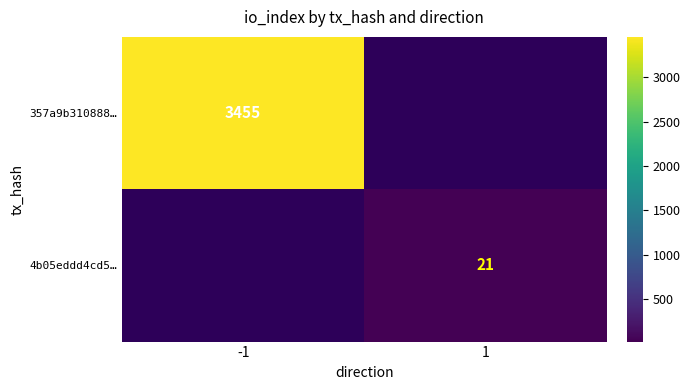

The value of 4b05eddd4cd5… at 1 is 13. True or false?

False